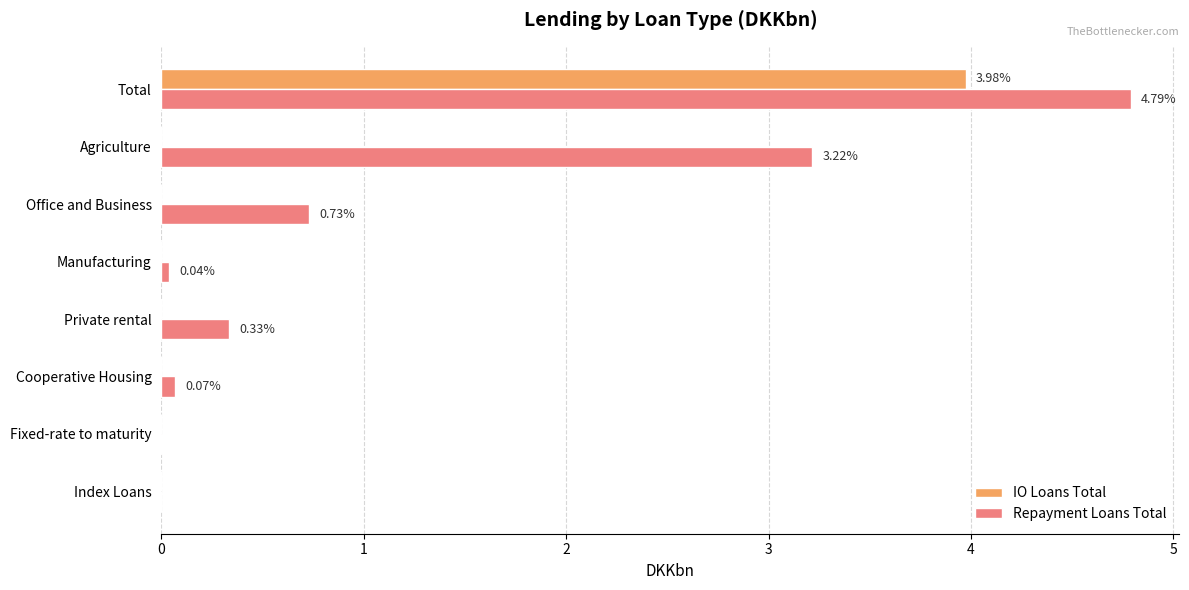

At which category is the sum across all series the highest?

Total